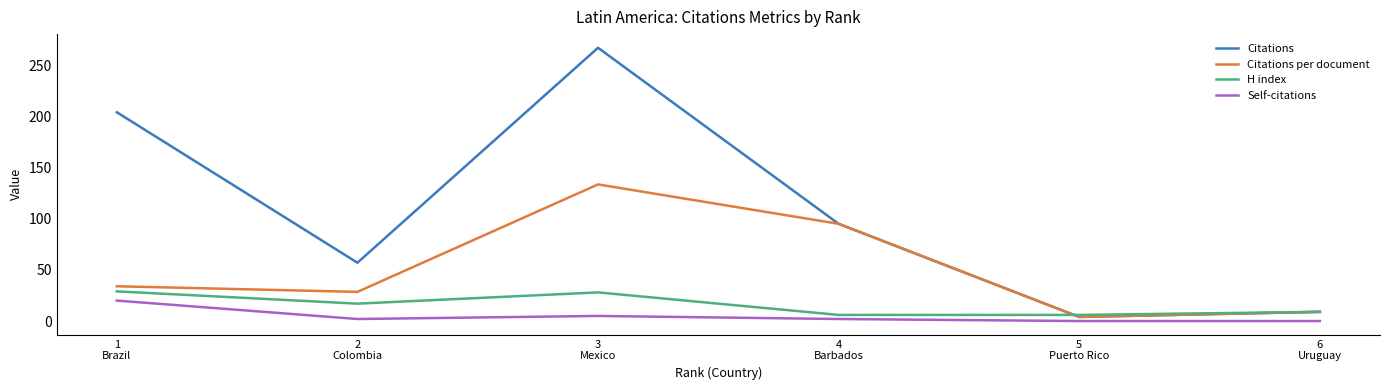

The value of Citations at 1
Brazil is 204.0. True or false?

True